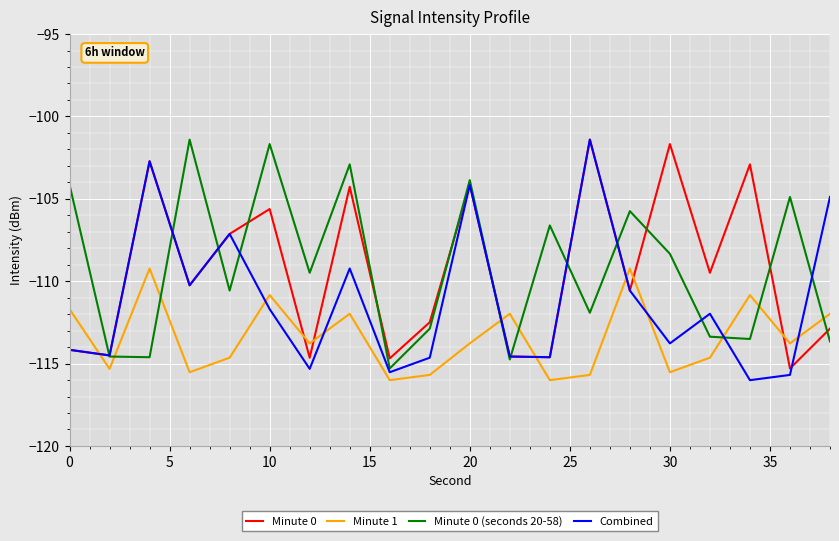

After their last crossing, which series has the higher values: Minute 0 or Minute 1?

Minute 1